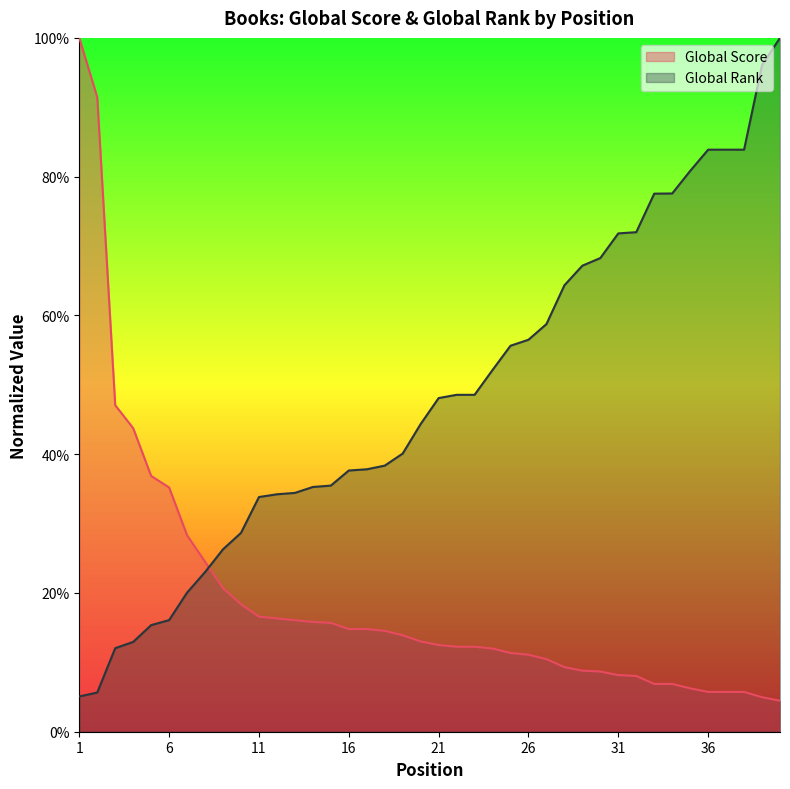

Which series changed the most between 6 and 36?

Global Rank